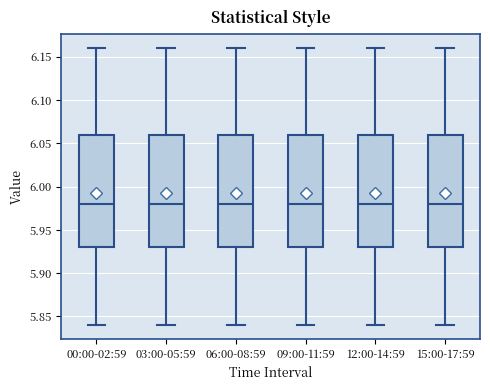

Where is the lower edge of the box for 12:00-14:59 on the y-axis? The values are not printed on the chart, so give them approximately, as read against the axis.

5.93